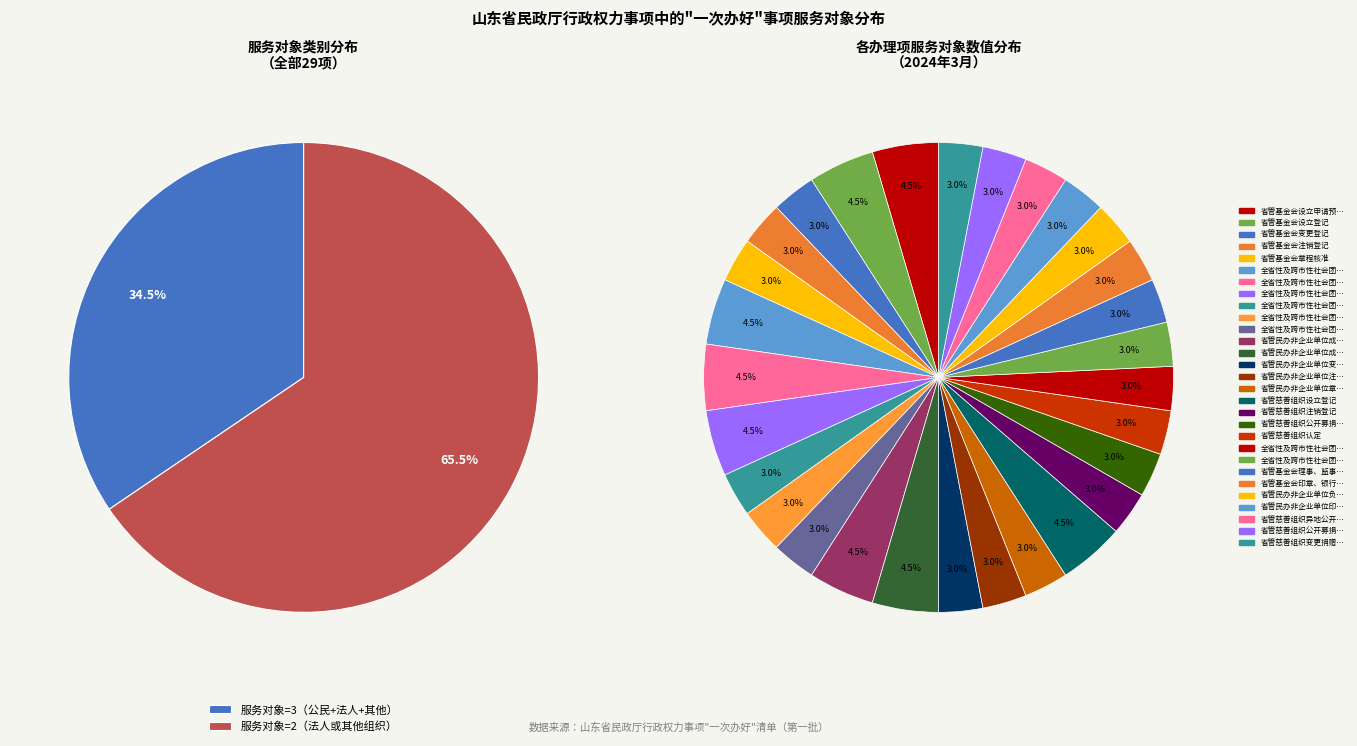

Do 省管慈善组织变更捐赠财产用途备案 and 省管慈善组织公开募捐资格审批 together represent more than half of the pie?

No